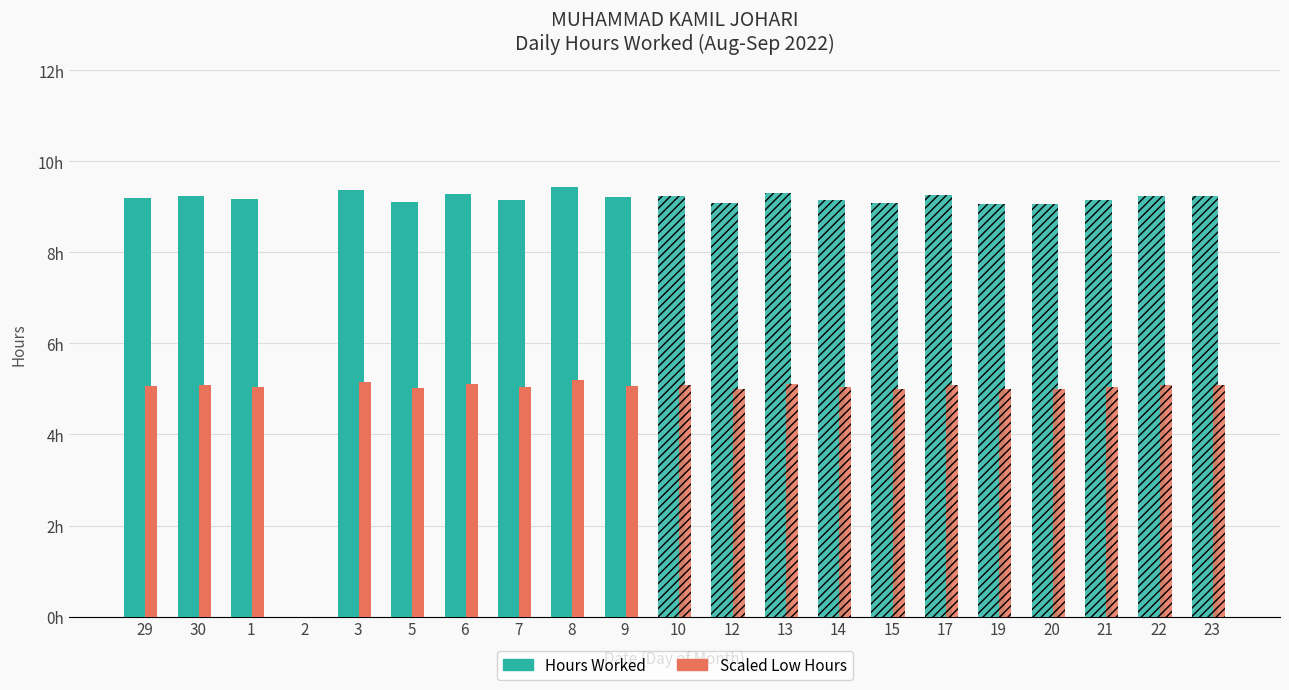

What is the maximum value shown in the chart?

9.4